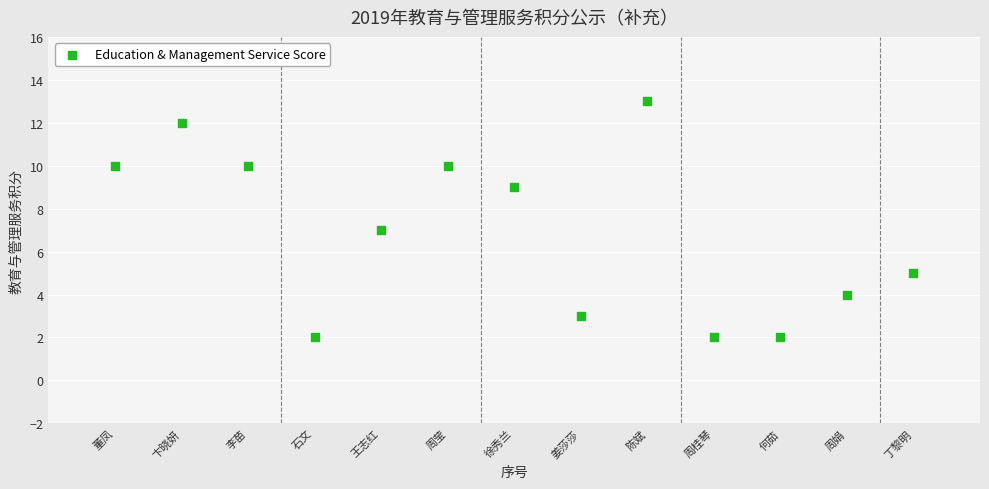

What is the range of Y values (max minus min)?

11